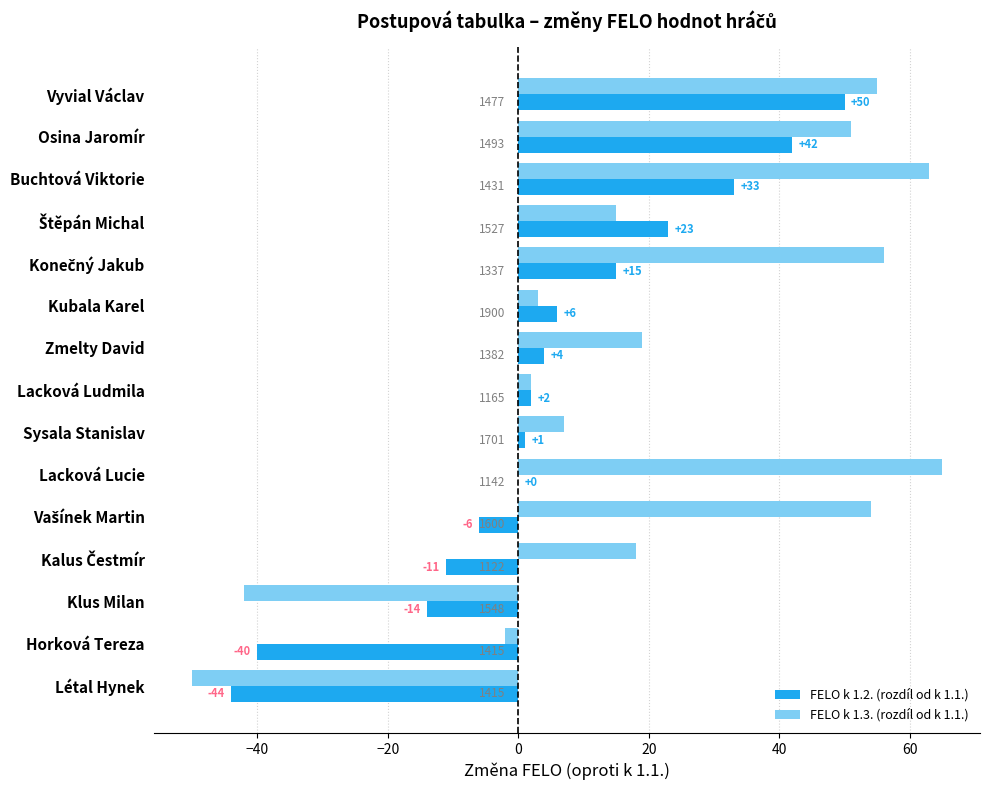

What is the sum of all FELO k 1.3. (rozdíl od k 1.1.) values?

314